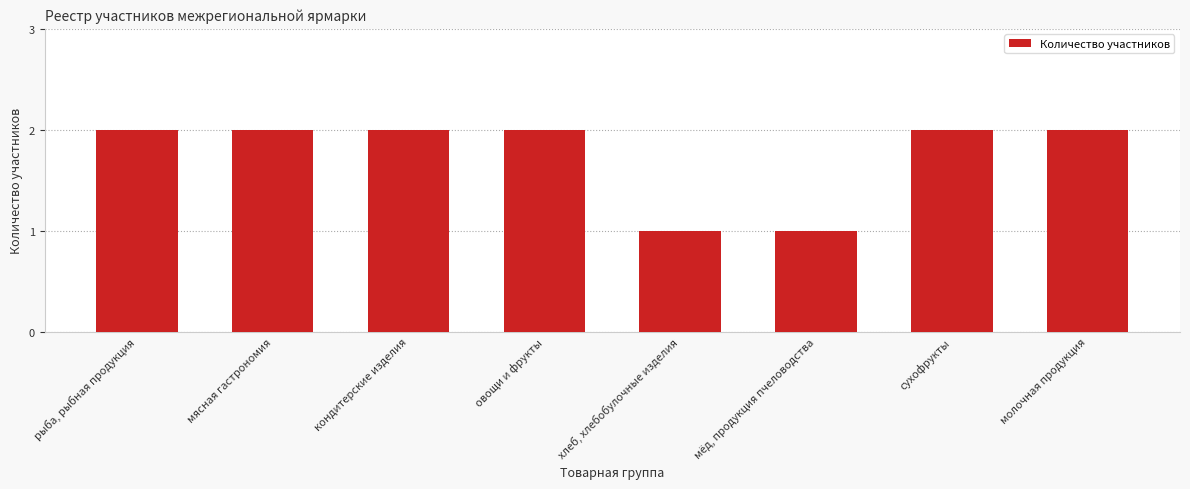

Is it true that the value at хлеб, хлебобулочные изделия is 1?

True